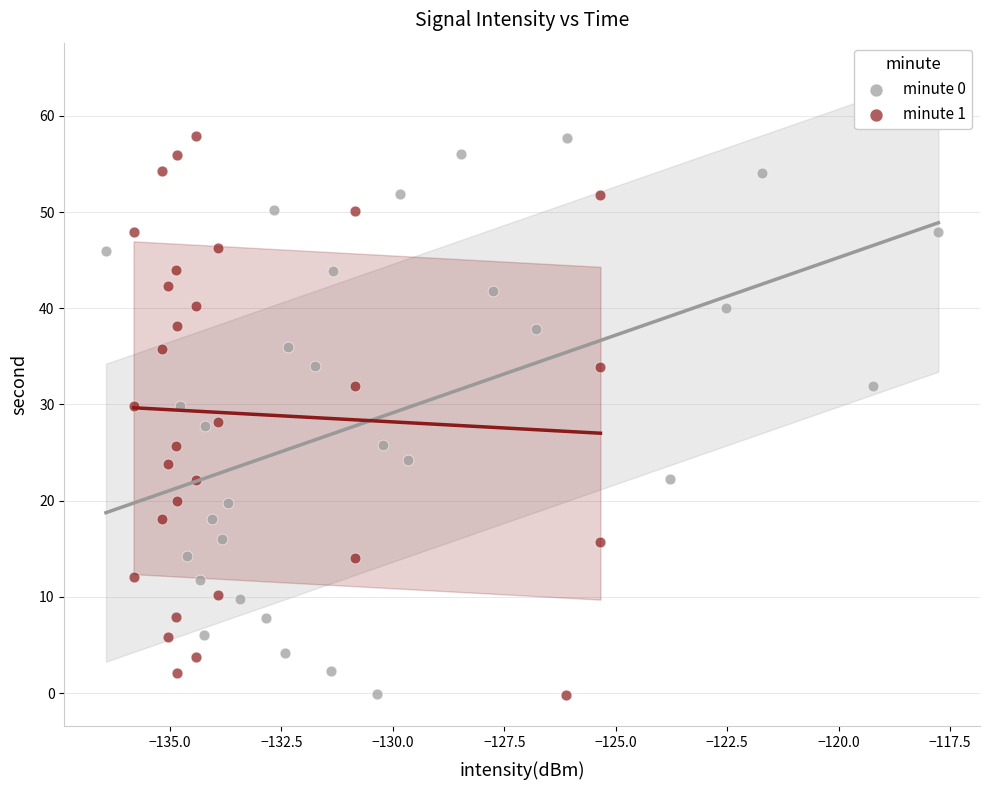

What are all the series names shown in the legend?

minute 0, minute 1